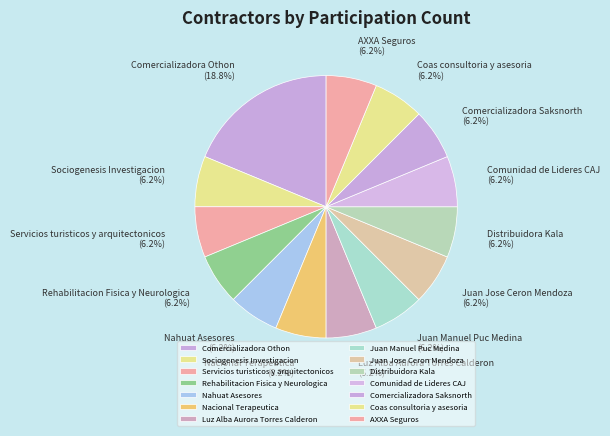

Is Comercializadora Othon the majority of the pie?

No